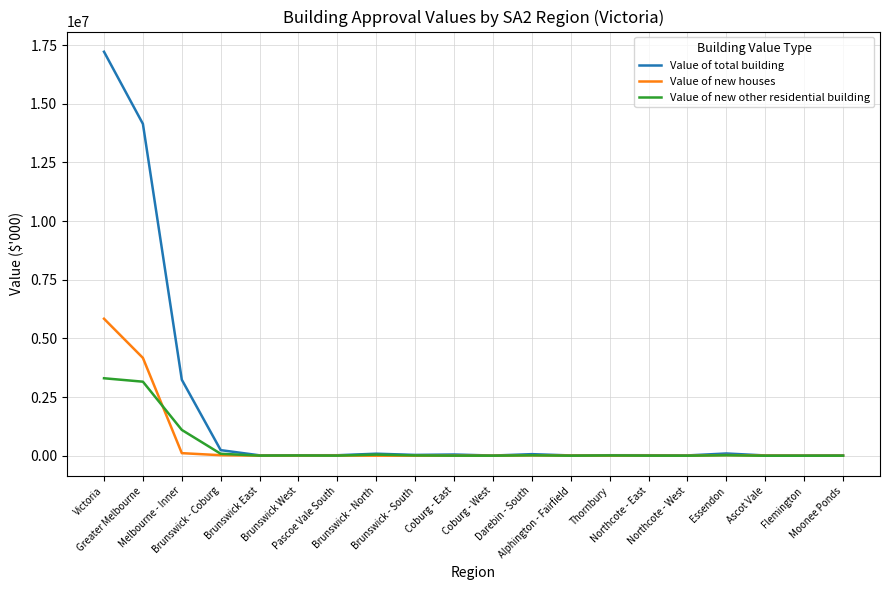

Which series has the widest spread of values?

Value of total building